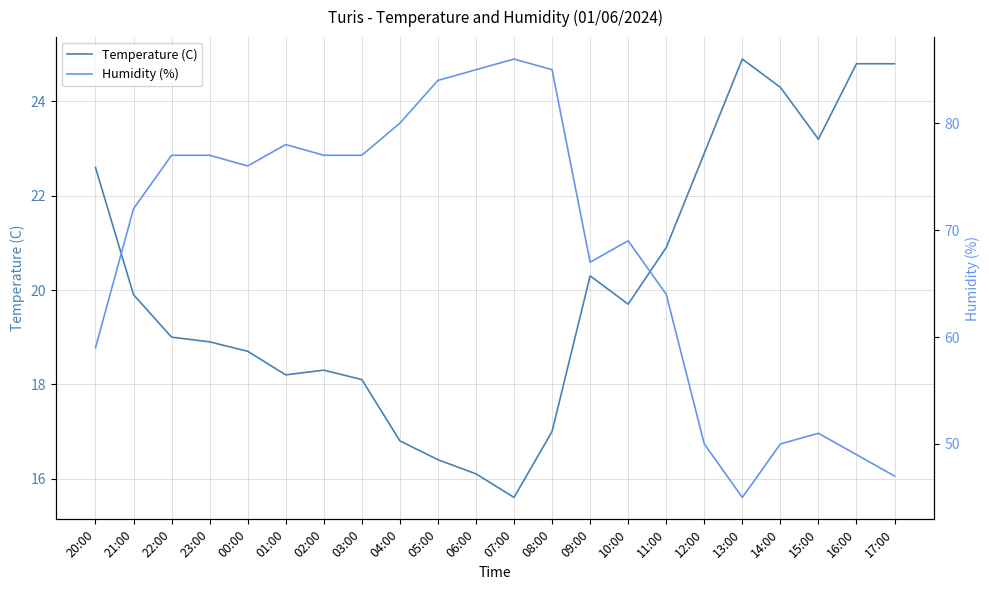

At which label is Temperature (C) closest to 20?

21:00